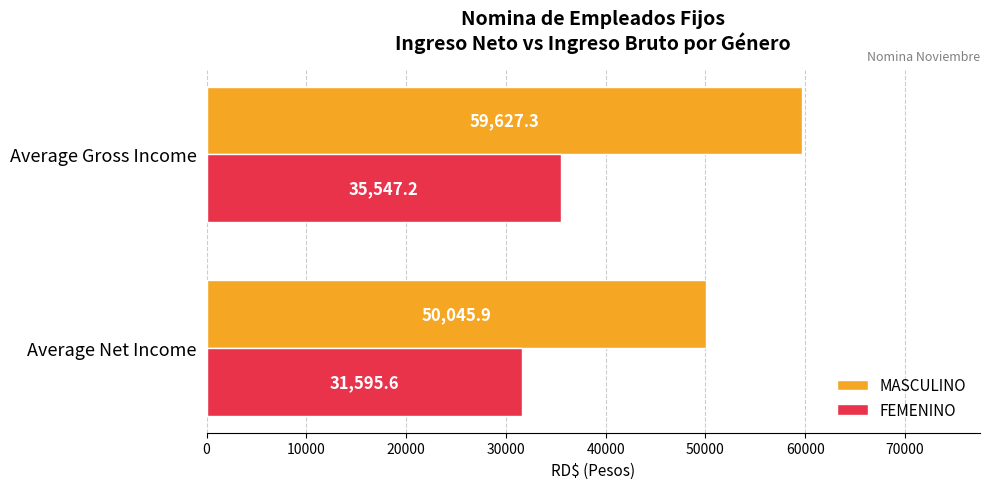

Which series has the widest spread of values?

MASCULINO